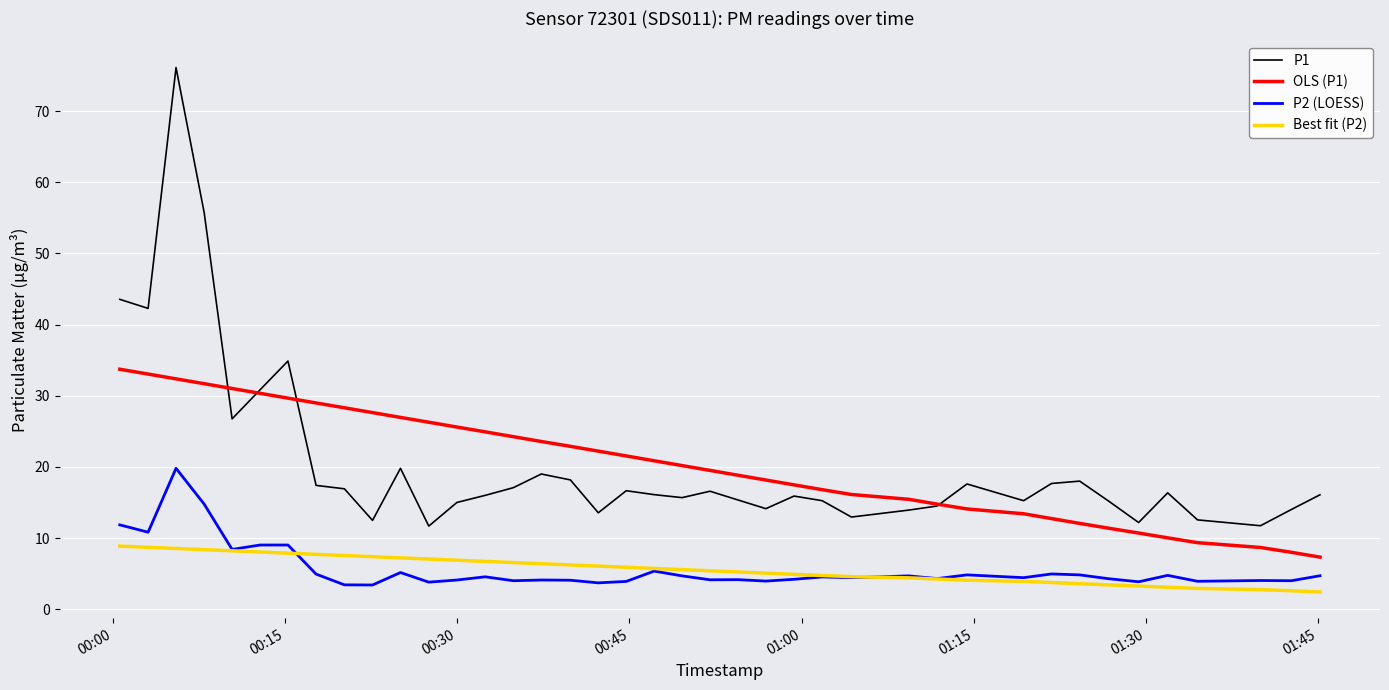

What is the greatest value displayed?

76.1